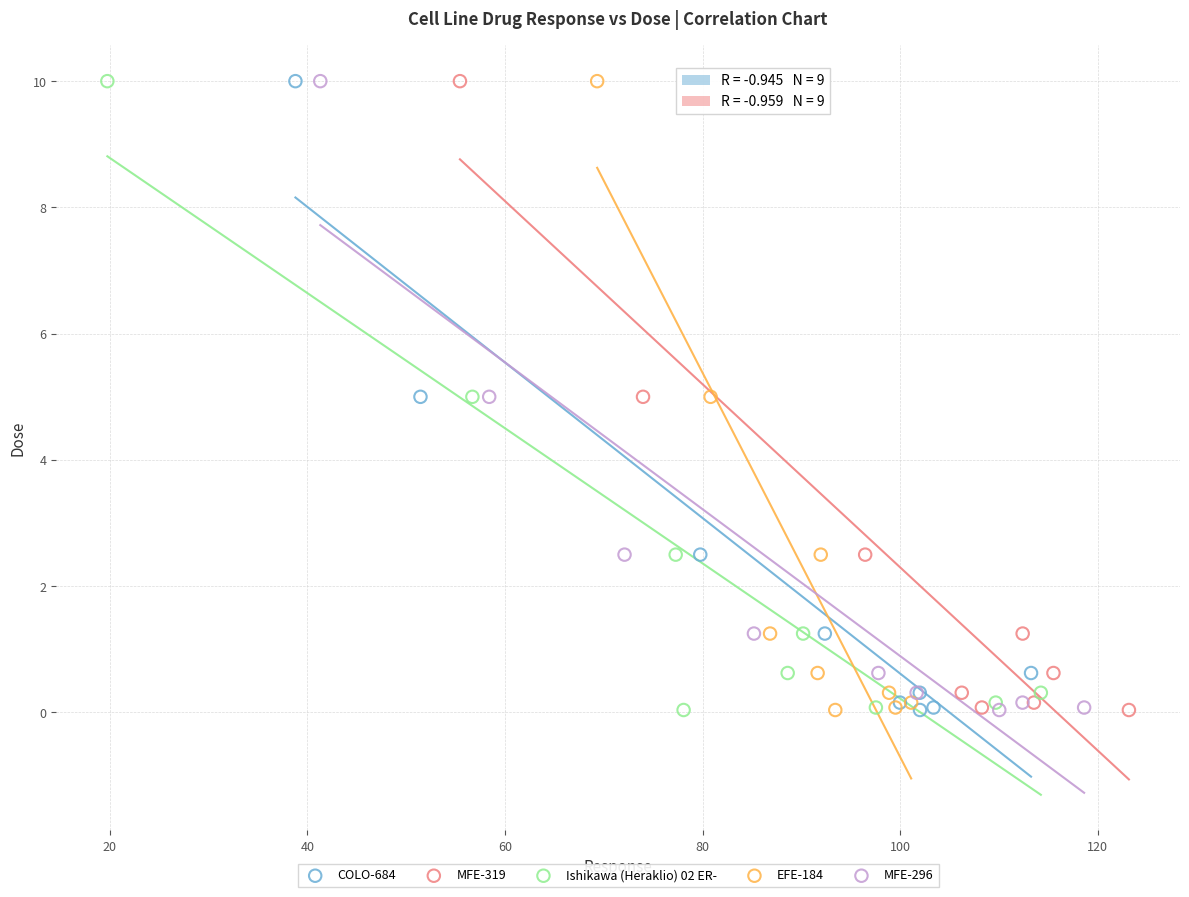

What are all the series names shown in the legend?

COLO-684, MFE-319, Ishikawa (Heraklio) 02 ER-, EFE-184, MFE-296